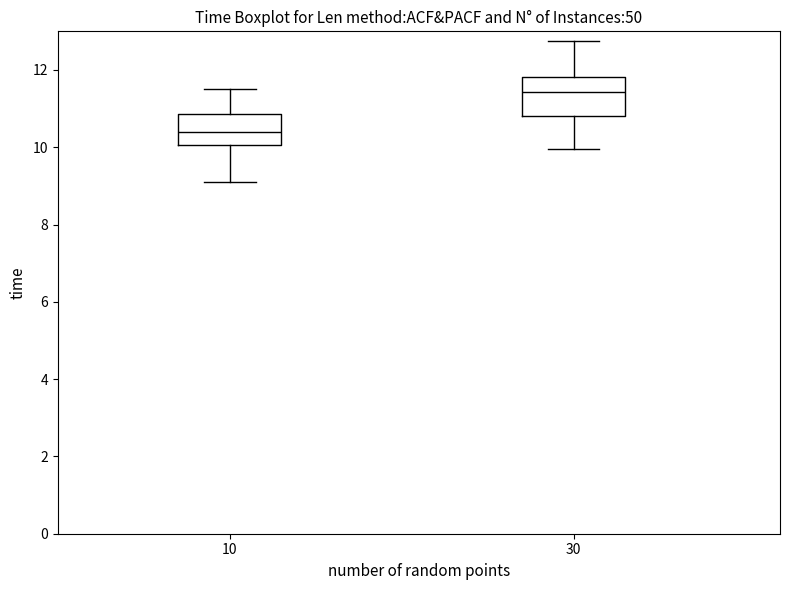

Where is the lower edge of the box at x = 10 on the y-axis? The values are not printed on the chart, so give them approximately, as read against the axis.

10.0